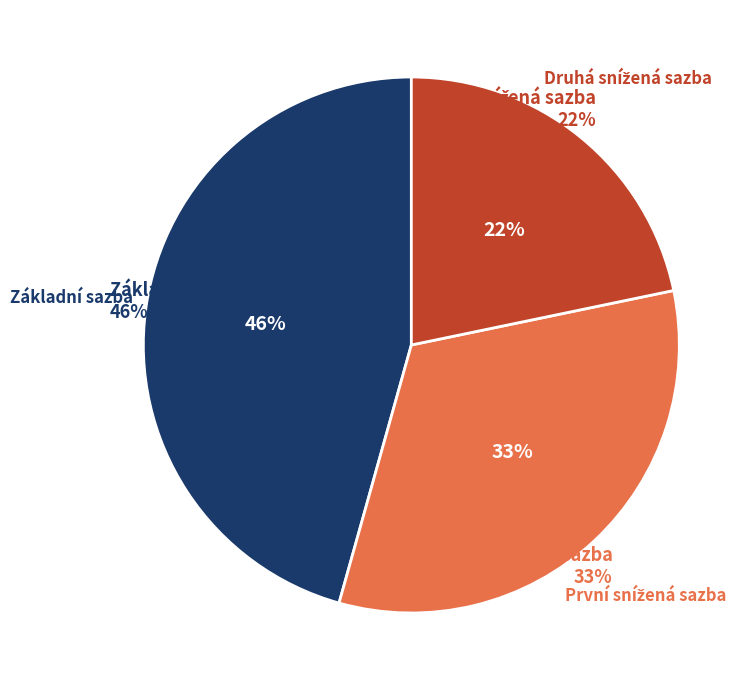

What portion of the pie excludes Základní sazba?

54.3%